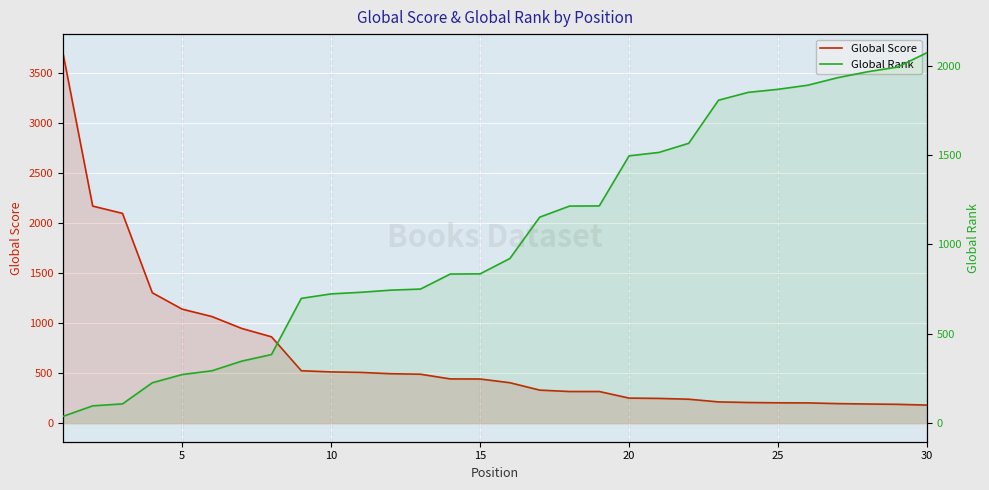

What are all the series names shown in the legend?

Global Score, Global Rank